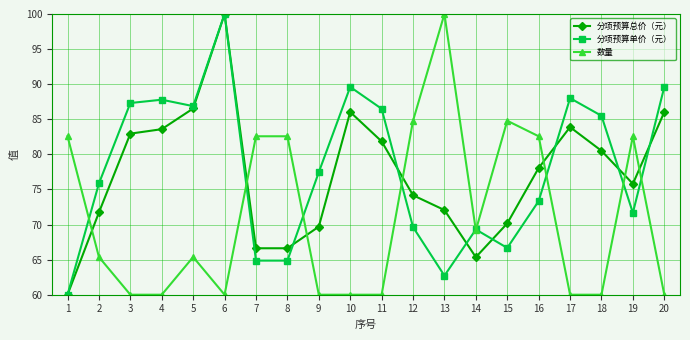

The value of 分项预算单价（元） at 18 is 85.5. True or false?

True